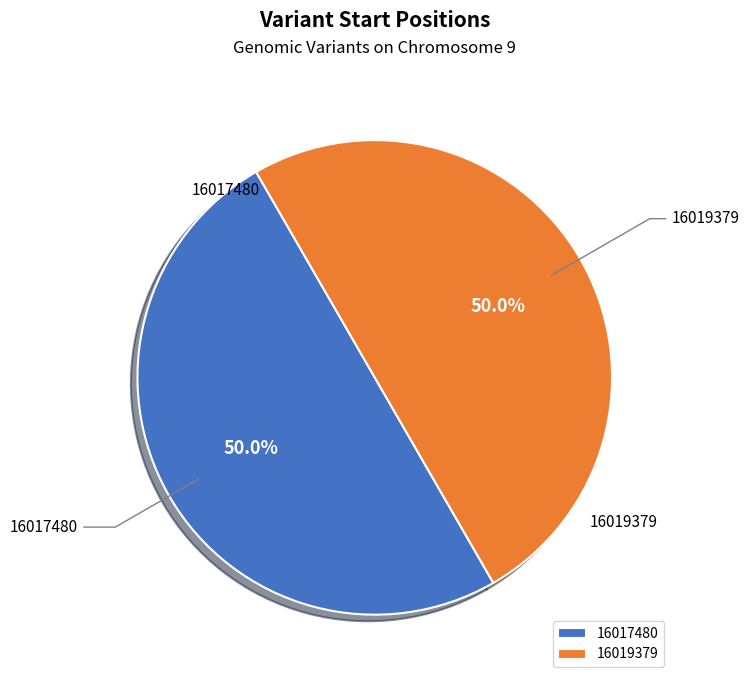

To the nearest percent, what percentage of the pie is 16017480?

50%